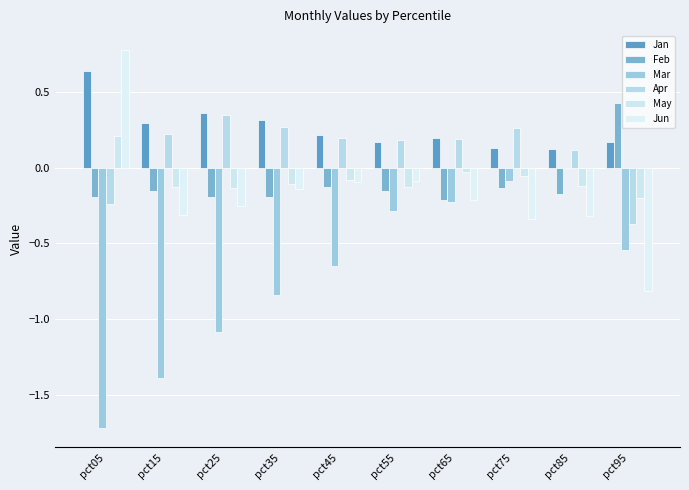

How many categories are shown in the chart?

10